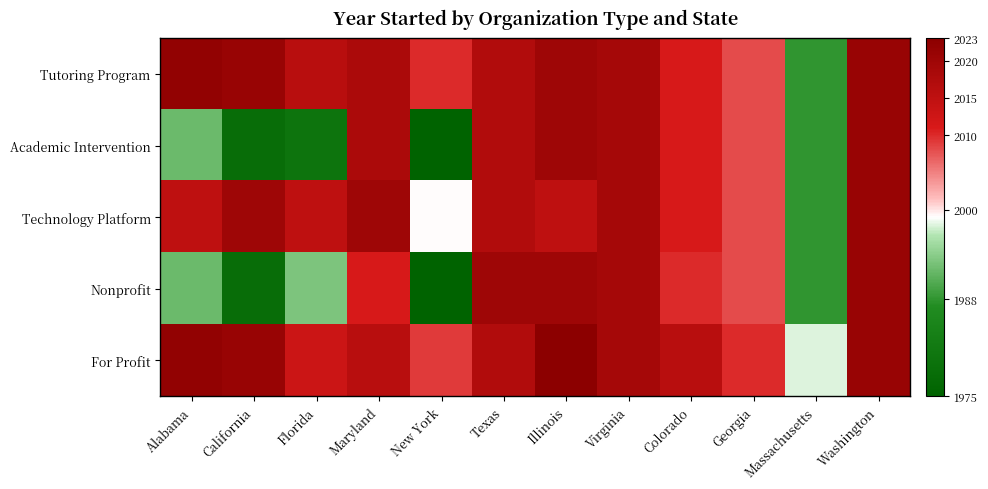

Between Illinois and Virginia, which is larger?

Illinois